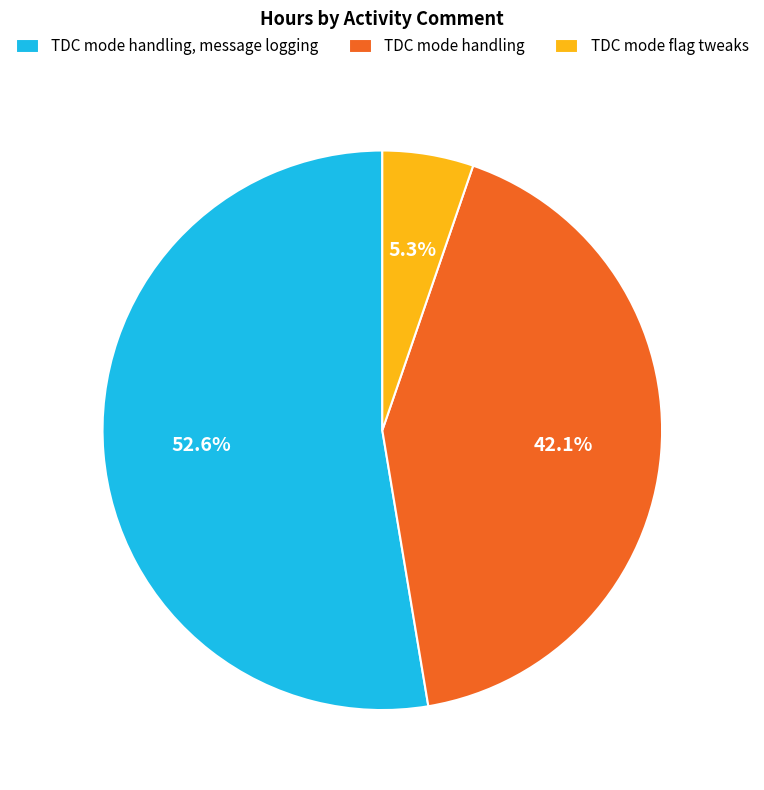

Rank the categories by value from lowest to highest.

TDC mode flag tweaks, TDC mode handling, TDC mode handling, message logging